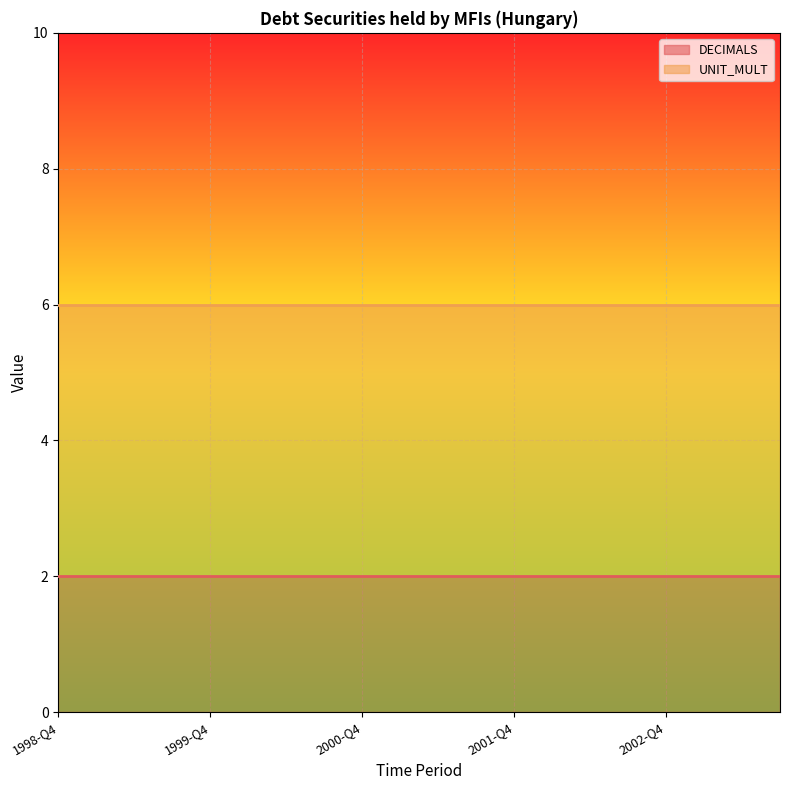

The DECIMALS series shows 2 at 2002-Q3. True or false?

True